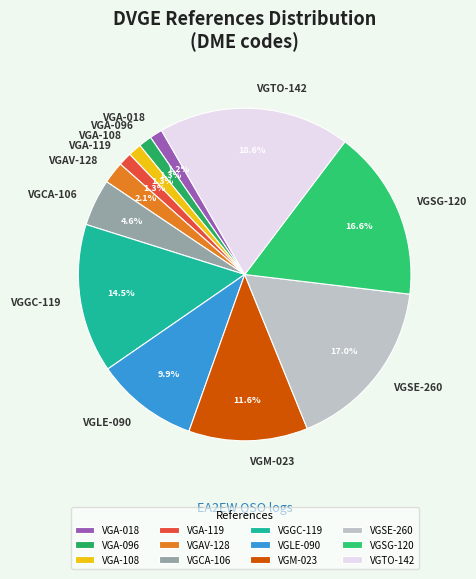

What portion of the pie excludes VGA-096?

98.7%